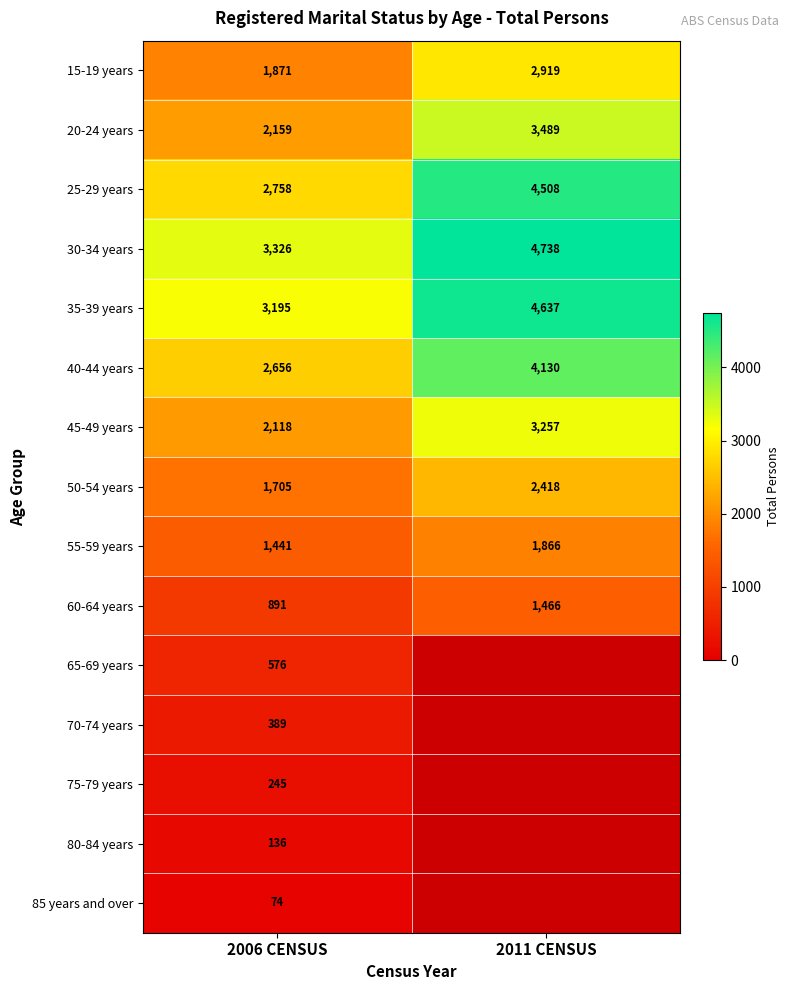

At which label does 60-64 years reach its minimum?

2006 CENSUS